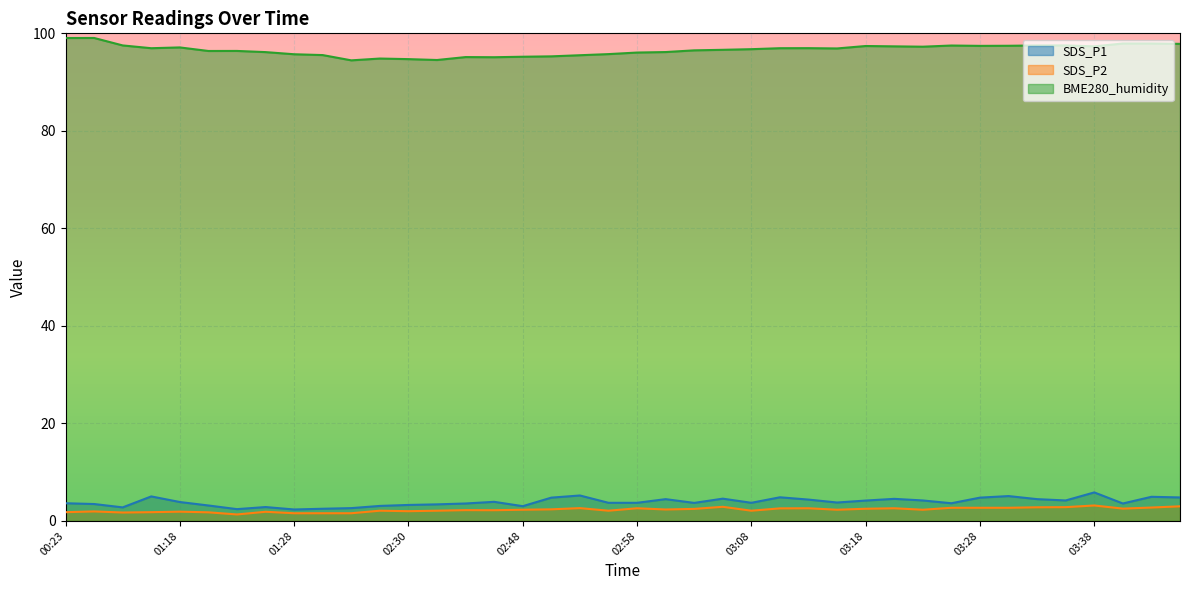

What is the label of the 20th point from the left?

02:56